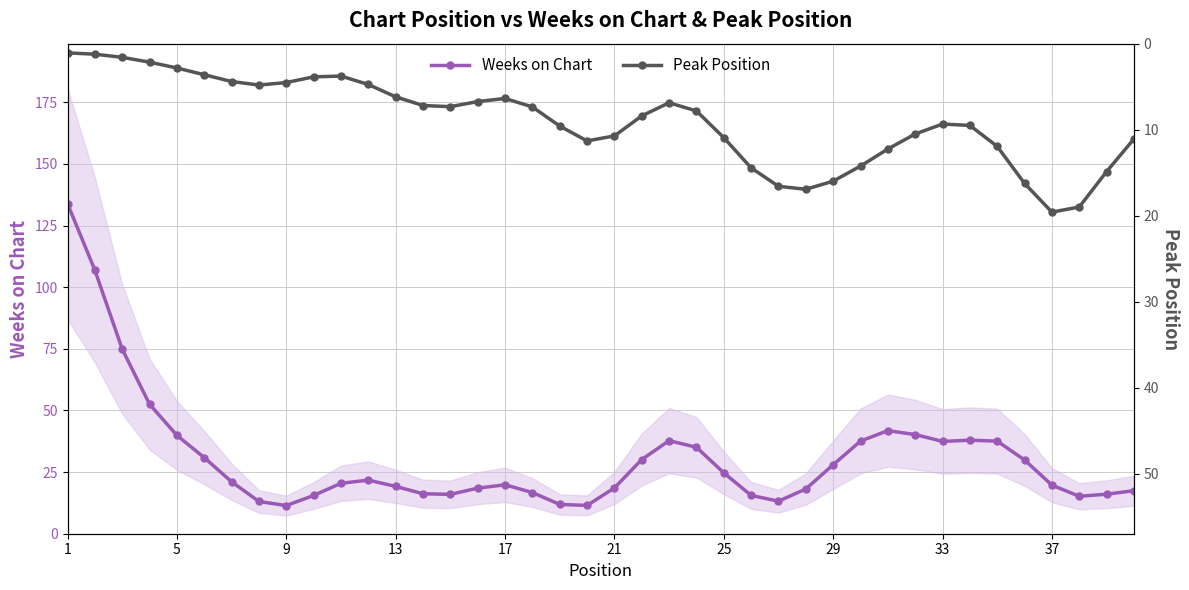

What is the maximum value for Weeks on Chart?

133.9